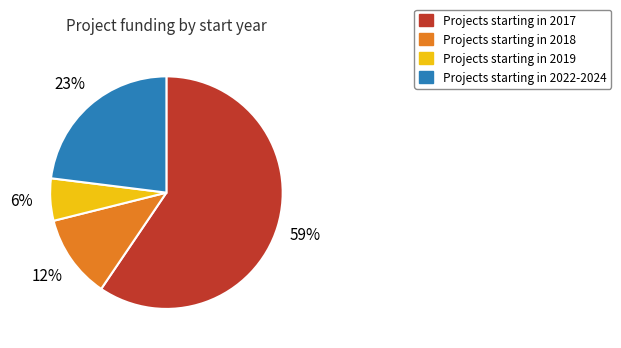

Does any single category account for the majority?

Yes